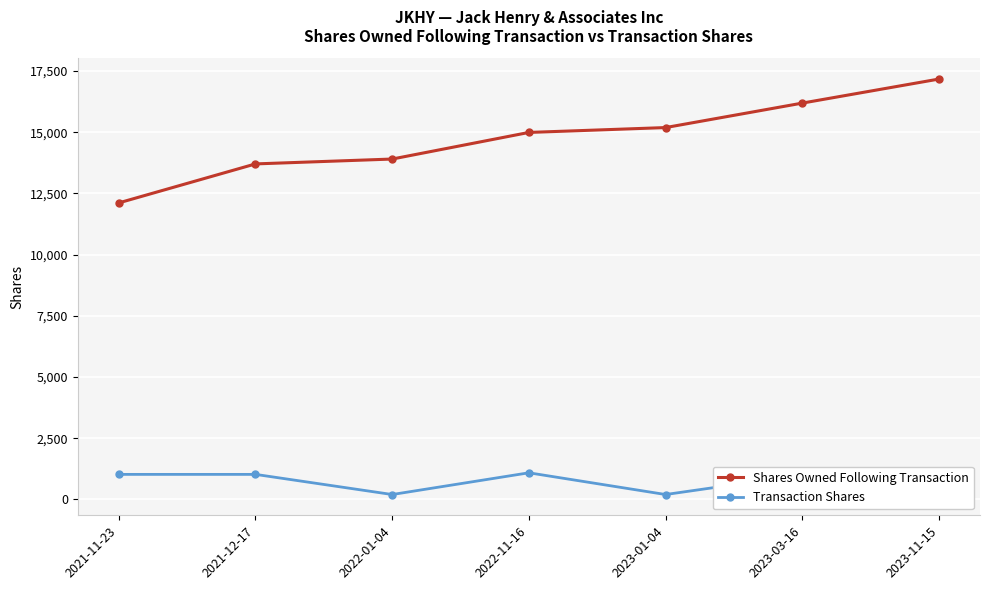

What position from the right is 2022-01-04?

5